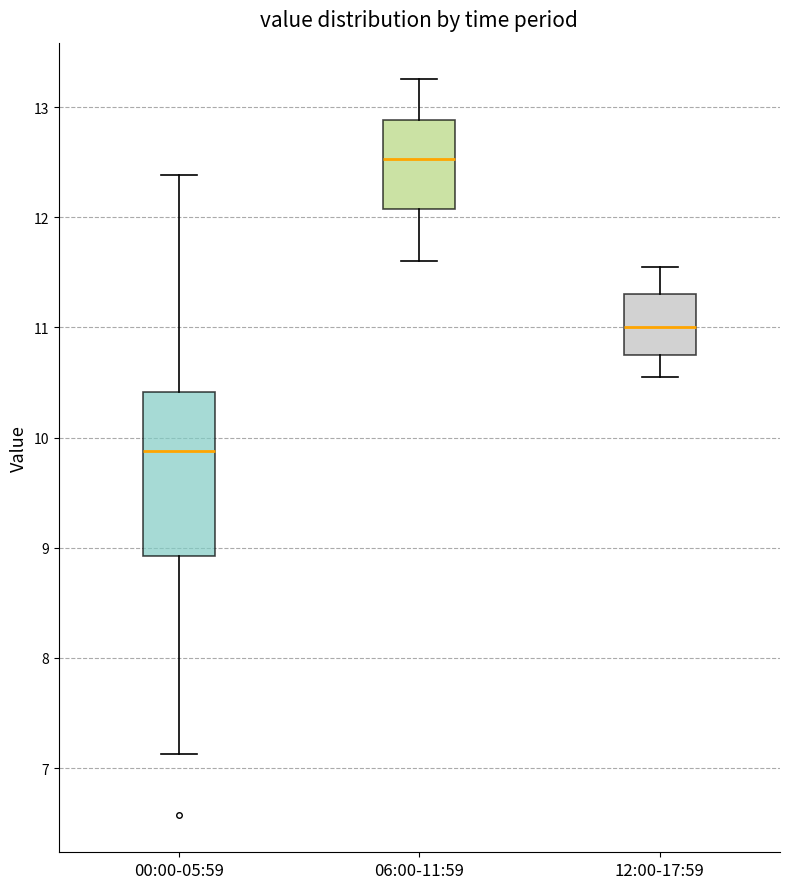

Which box's median line is the highest?

06:00-11:59